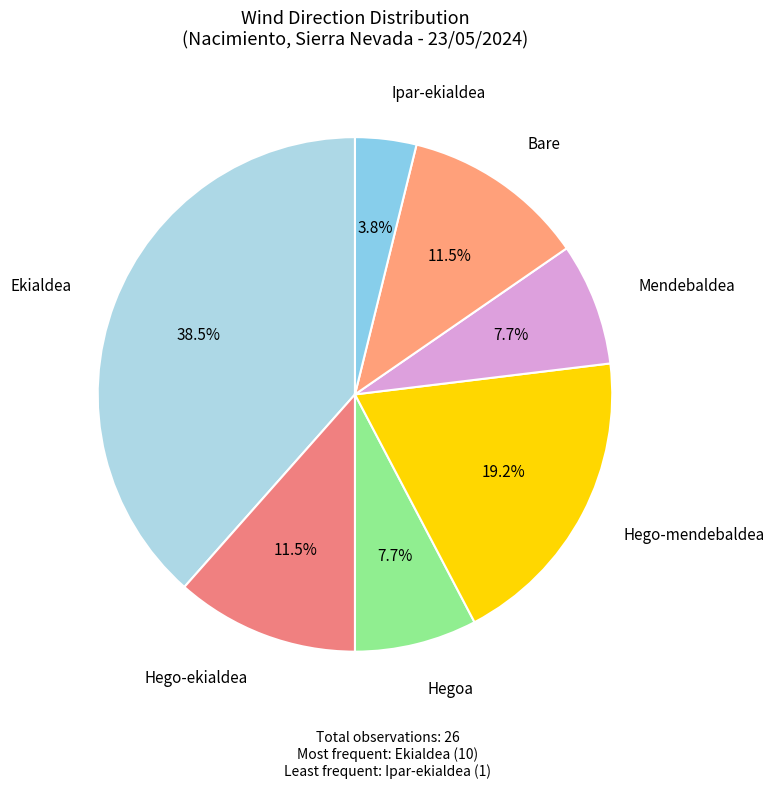

Count the number of slices in the pie.

7